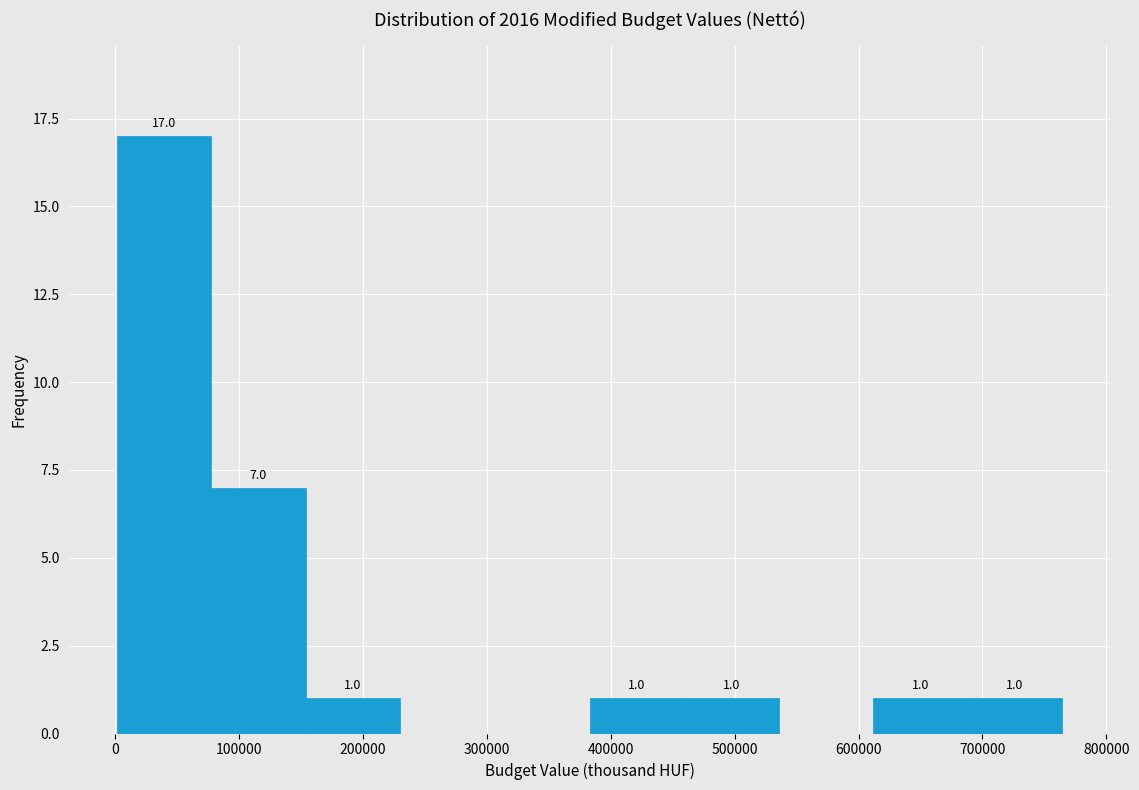

Which range on the x-axis has the tallest bar?

0 to 80000